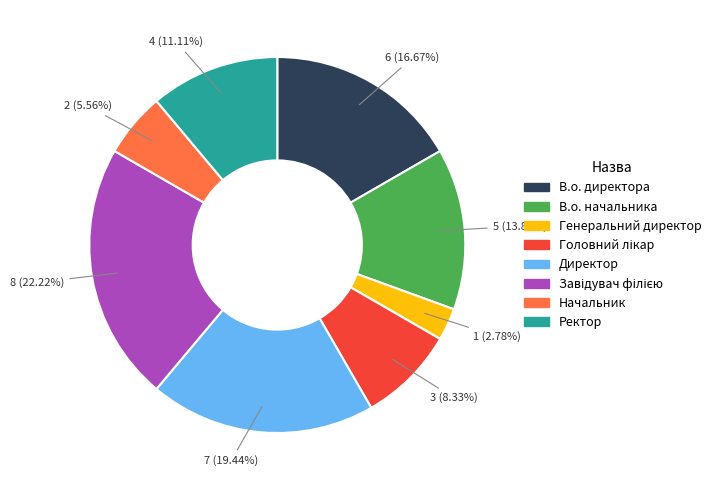

What is the smallest slice in the pie chart?

Генеральний директор